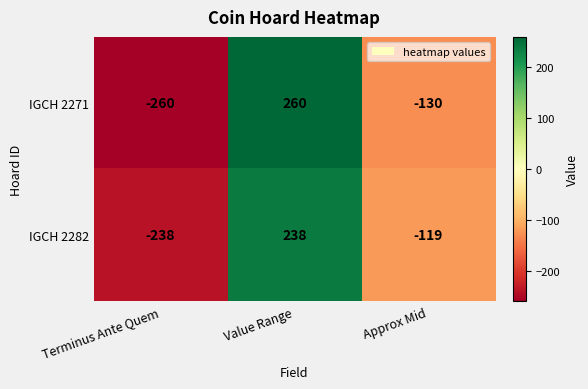

Which series has the largest total across all categories?

IGCH 2282